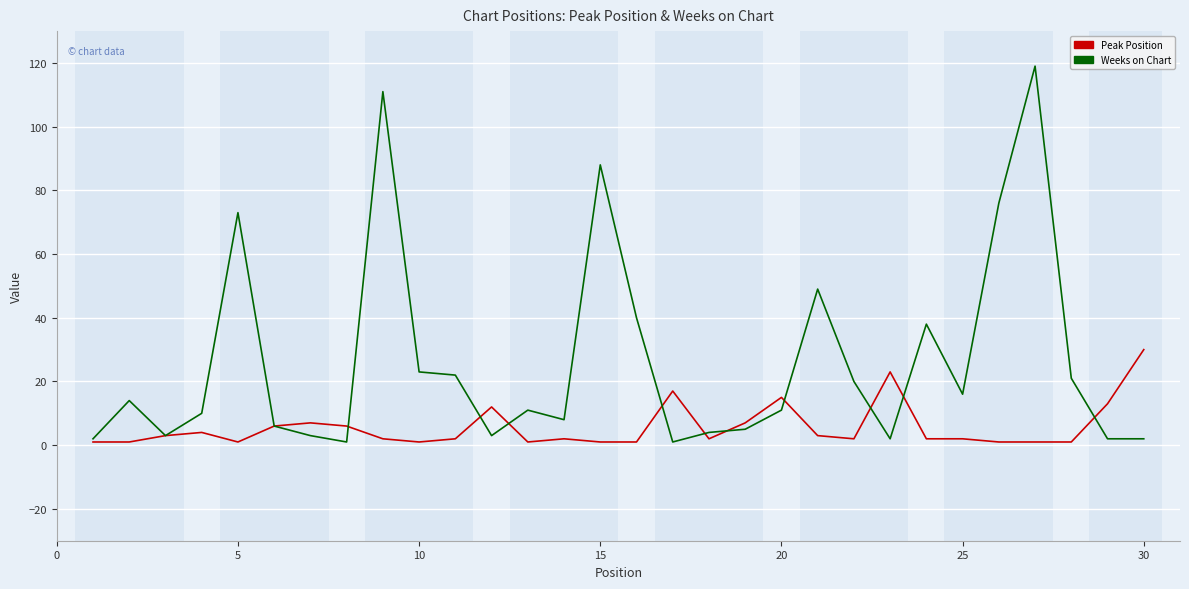

List the series in order of their overall mean, lowest first.

Peak Position, Weeks on Chart